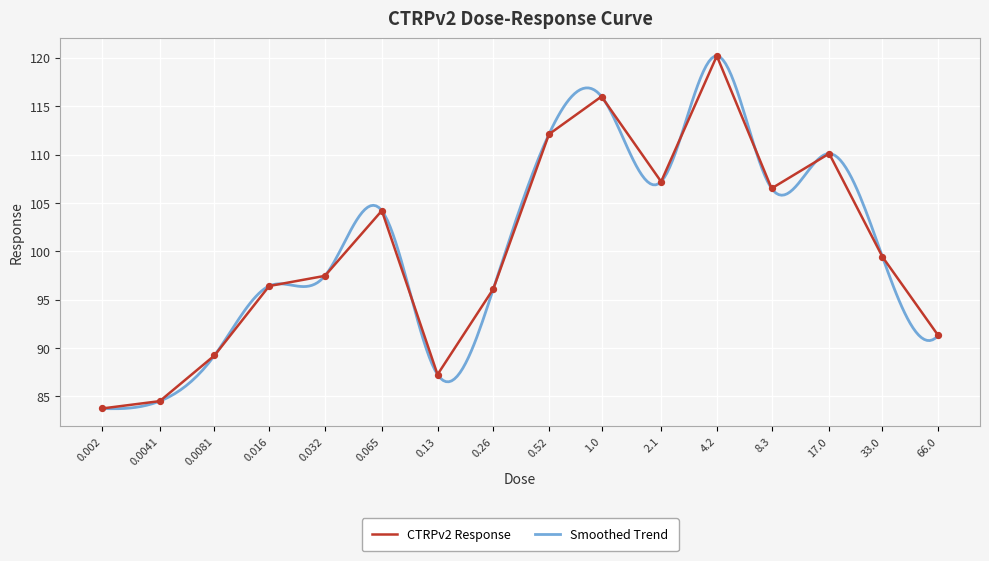

Approximately how many times larger is the value at 66.0 compared to 17.0?

0.8